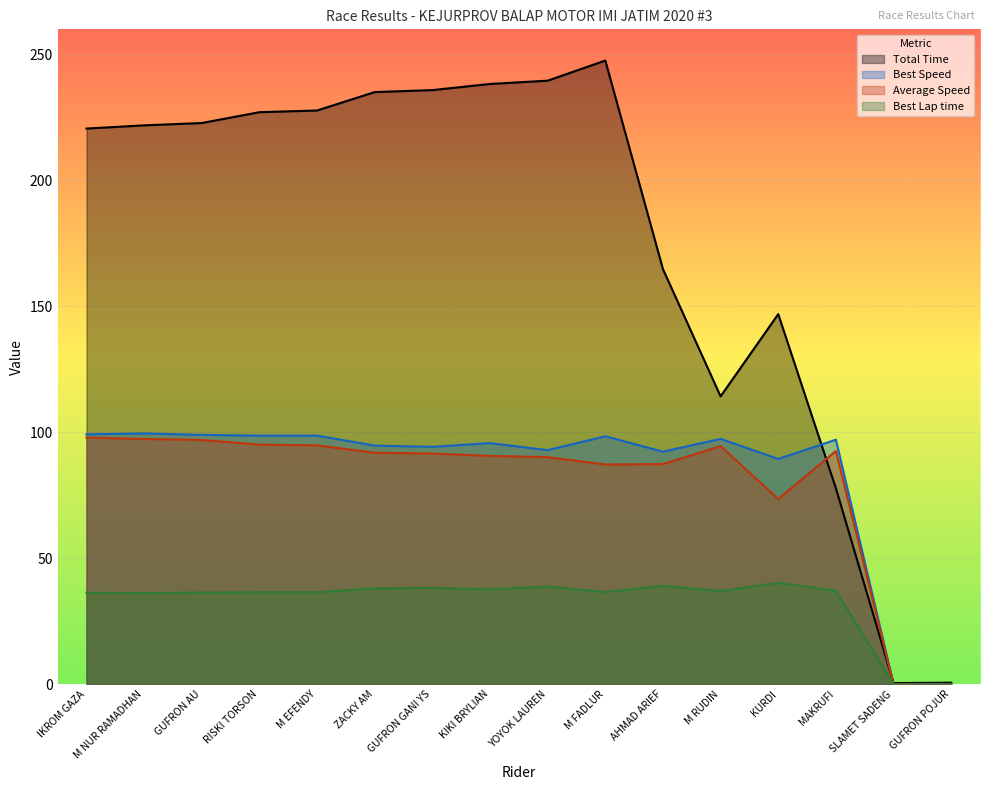

How many lines are shown in the chart?

4